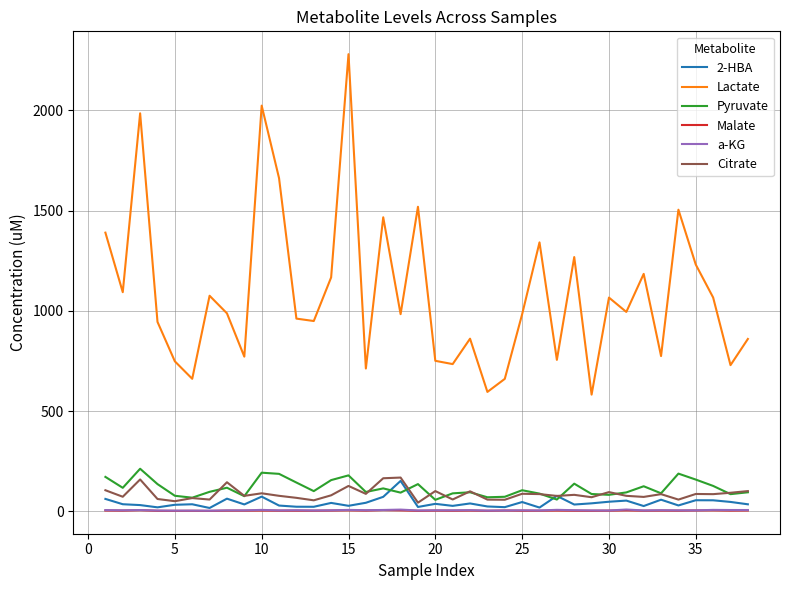

What is the maximum value shown in the chart?

2280.7